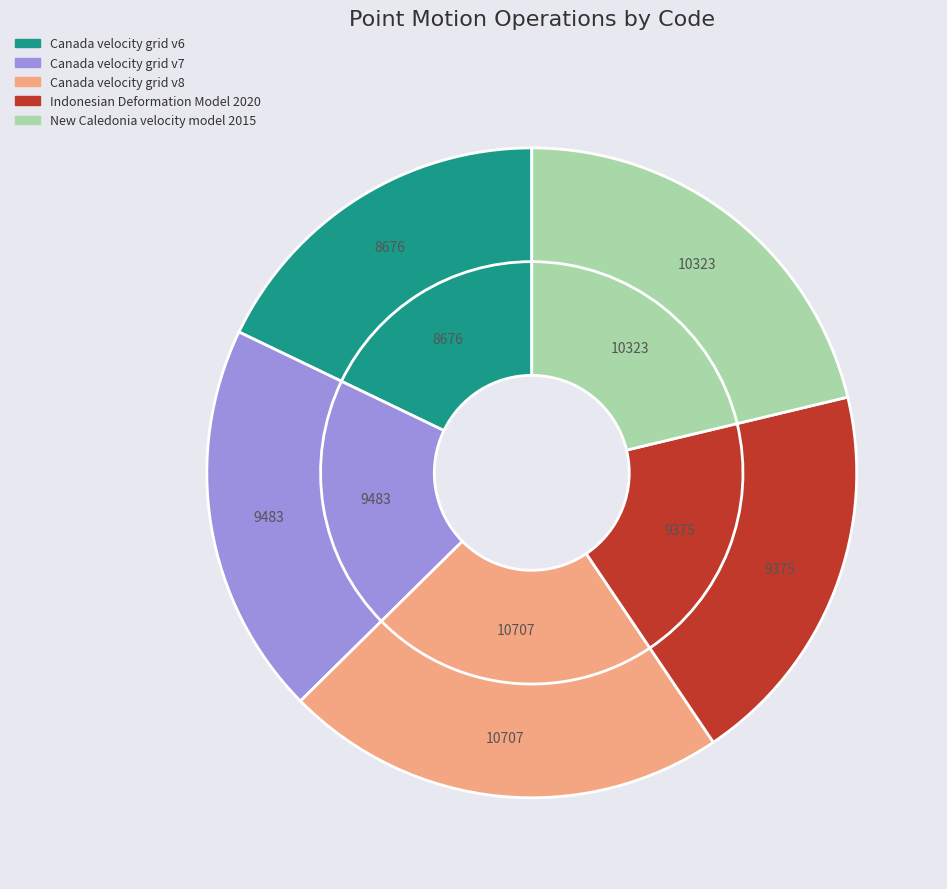

How many slices are in this pie chart?

5